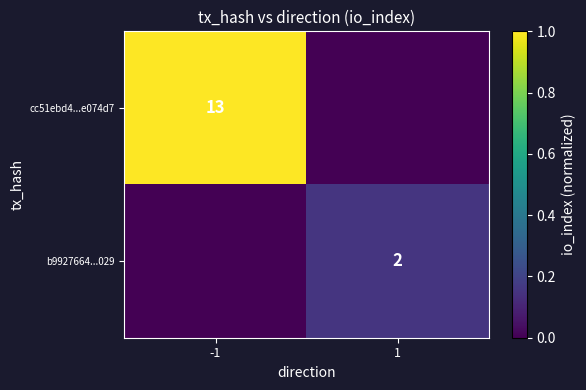

The value of cc51ebd4...e074d7 at -1 is 13. True or false?

True